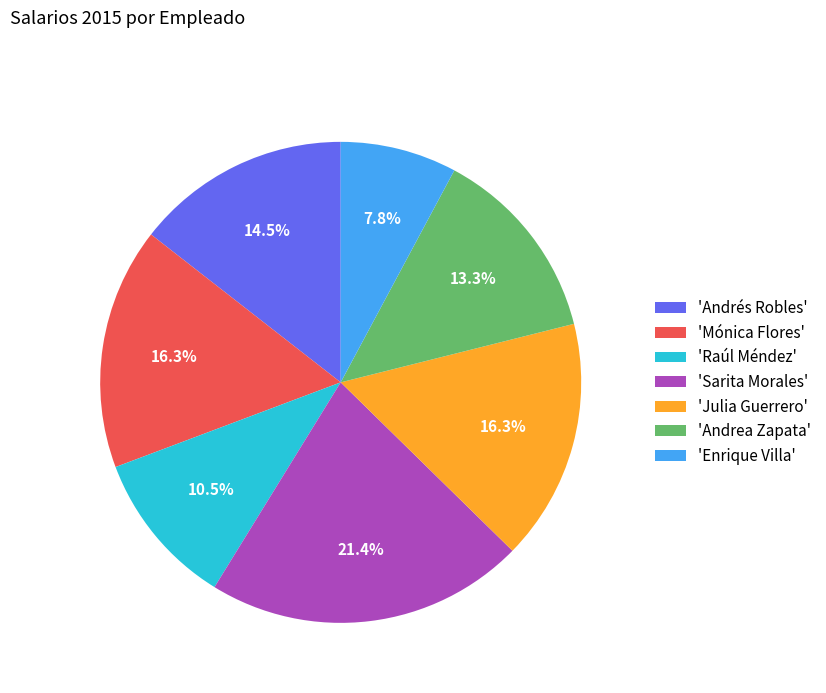

Between 'Andrés Robles' and 'Andrea Zapata', which is larger?

'Andrés Robles'